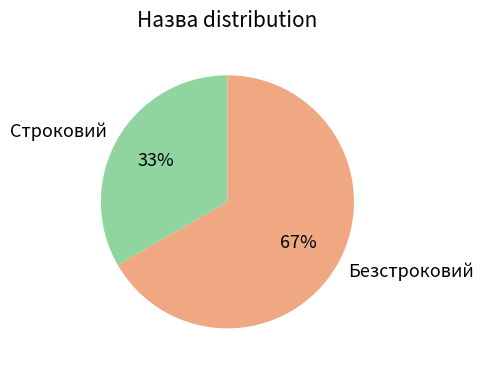

Does Строковий account for over 50% of the chart?

No